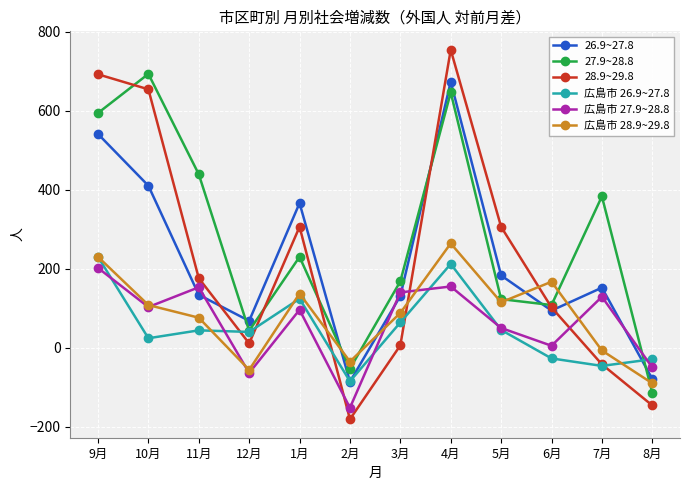

What position from the left is 8月?

12